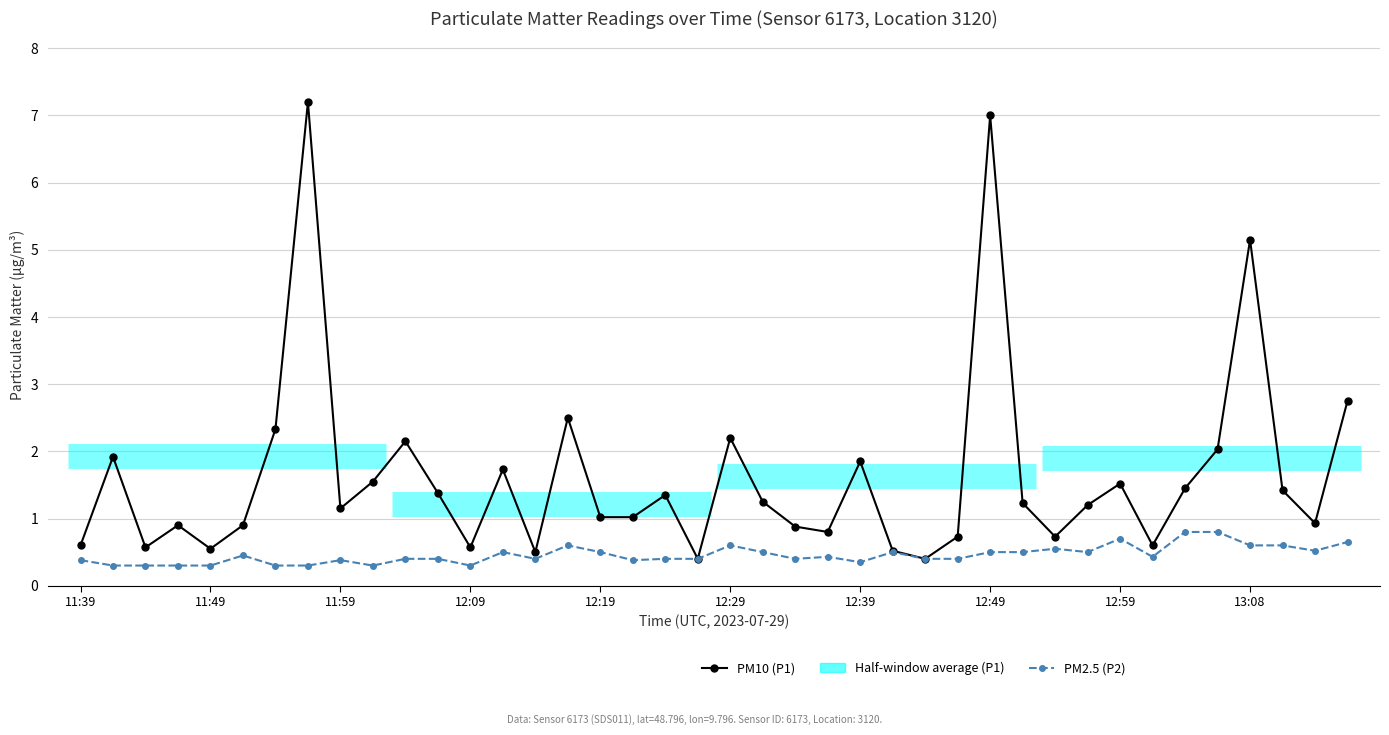

At 38, list the series in order from largest to smallest.

PM10 (P1), PM2.5 (P2)